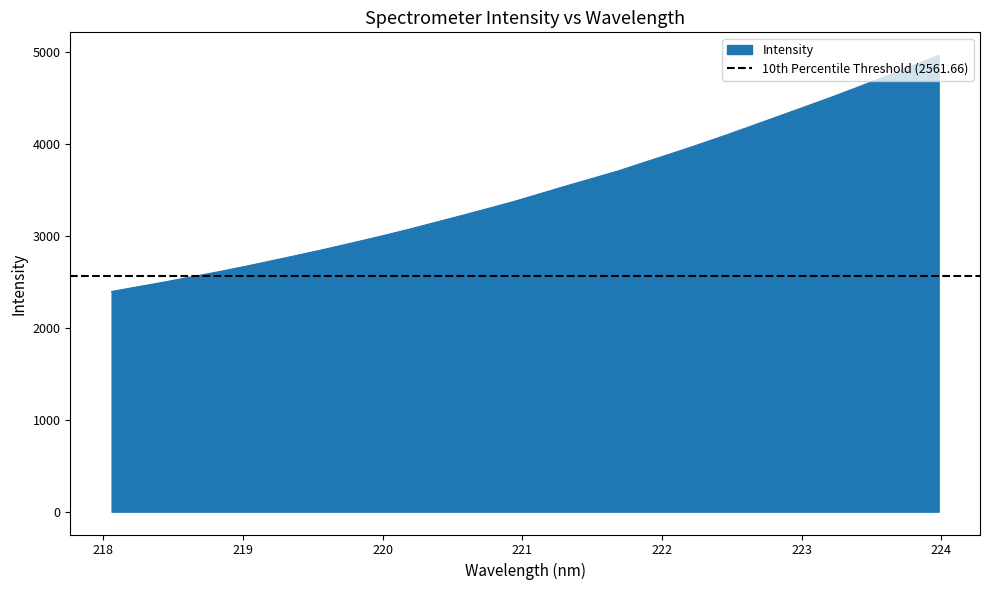

List the labels in order of value, largest first.

223.9802, 223.7895, 223.5987, 223.408, 223.2172, 223.0264, 222.8355, 222.6447, 222.4538, 222.263, 222.0721, 221.8812, 221.6902, 221.4993, 221.3083, 221.1174, 220.9264, 220.7354, 220.5444, 220.3533, 220.1623, 219.9712, 219.7801, 219.589, 219.3979, 219.2067, 219.0156, 218.8244, 218.6332, 218.442, 218.2508, 218.0596